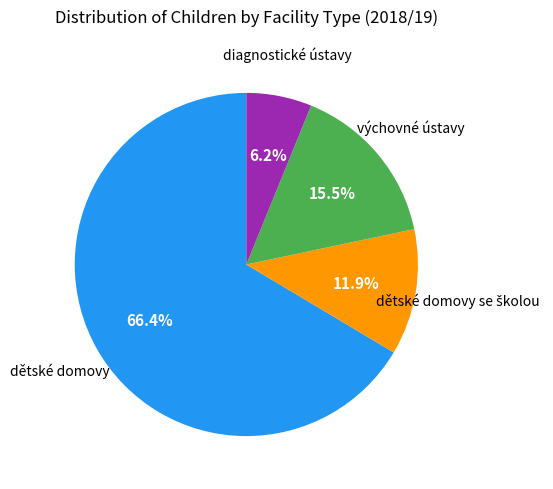

Does any single category account for the majority?

Yes